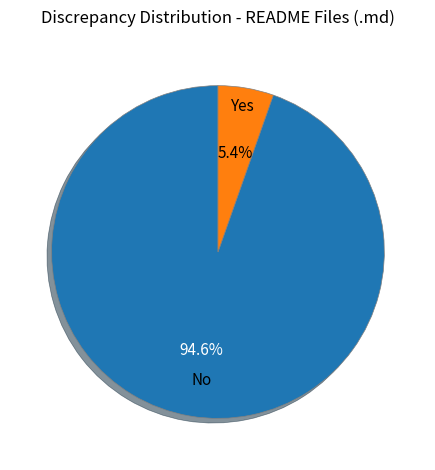

What percentage is NOT represented by Yes?

94.6%